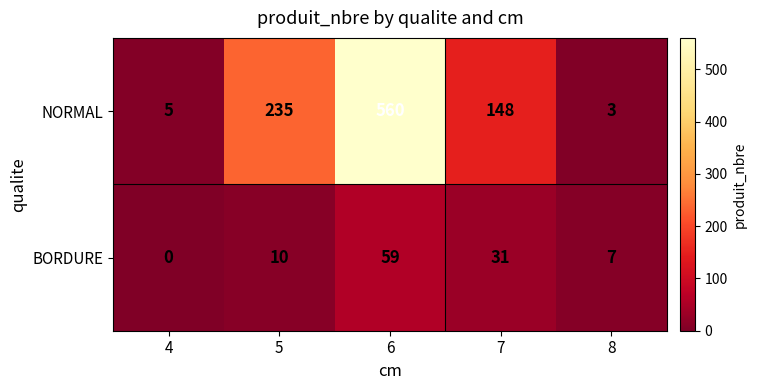

List the series in order of their peak value, lowest first.

BORDURE, NORMAL